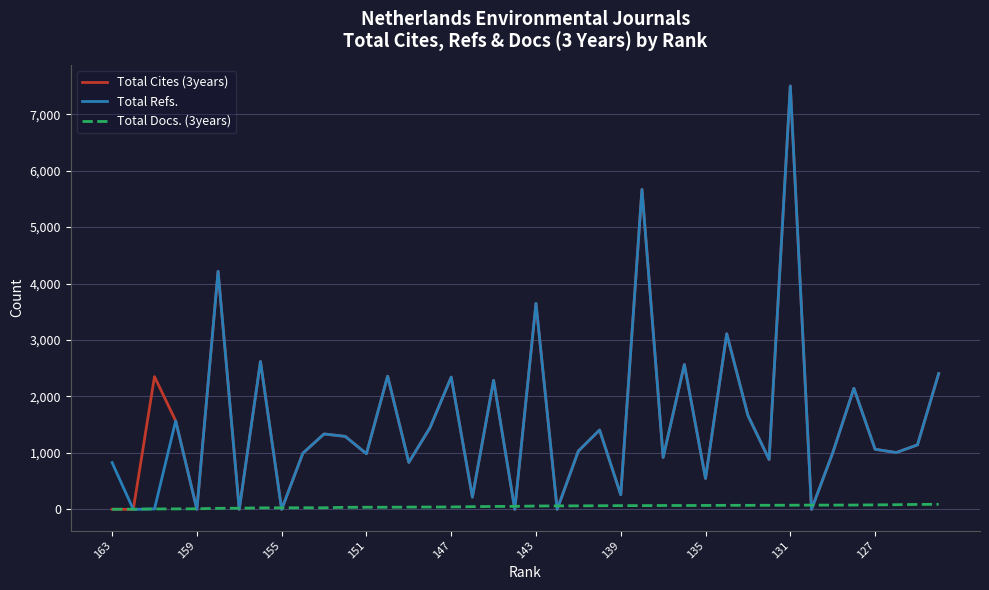

What is the difference between the maximum and minimum values in the Total Refs. series?

7499